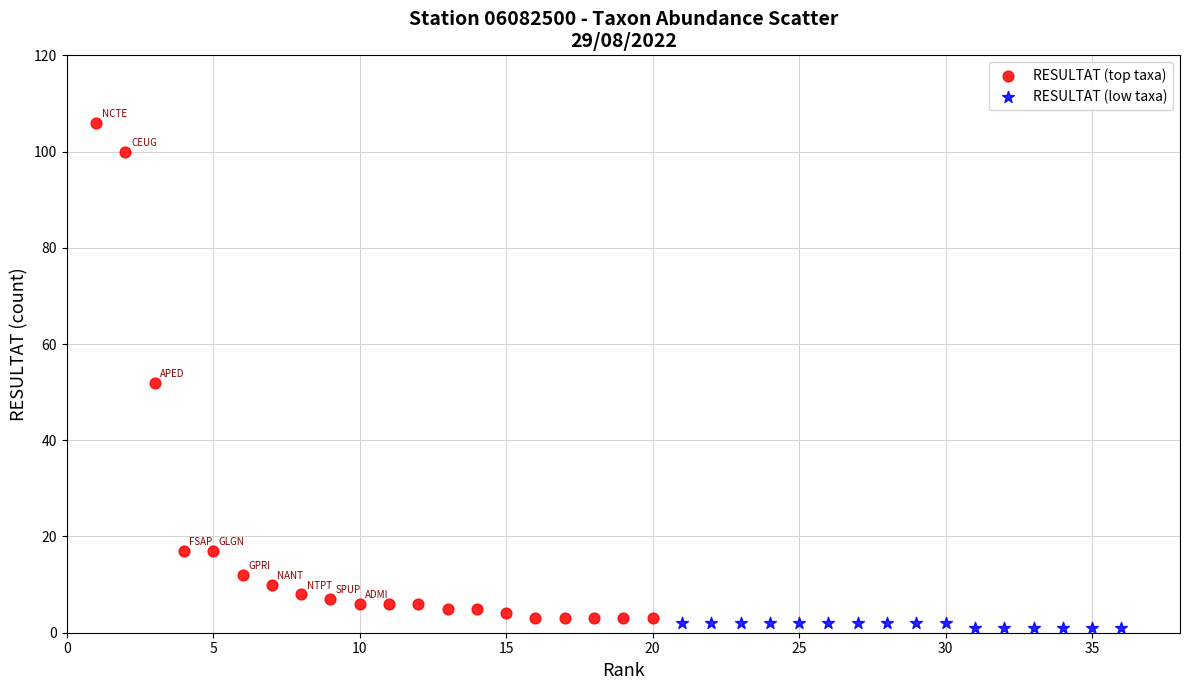

Which series has the widest spread of Y values?

RESULTAT (top taxa)